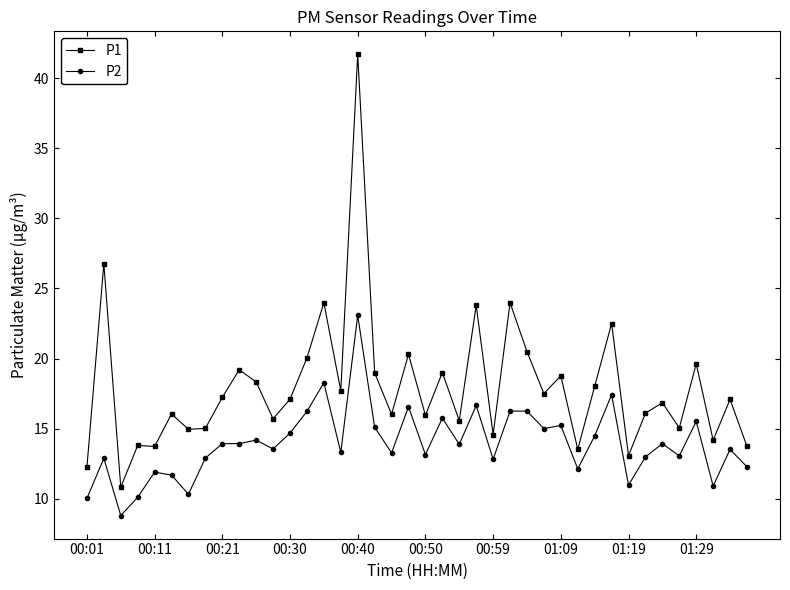

List the series in order of their overall mean, lowest first.

P2, P1